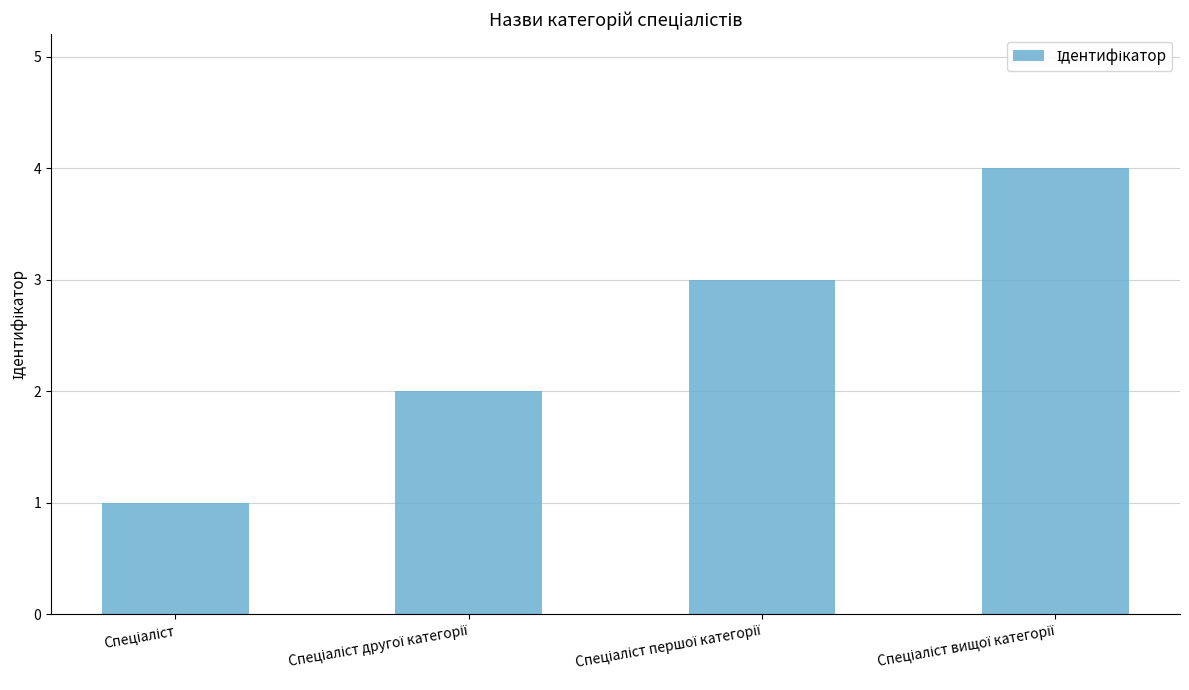

What is the greatest value displayed?

4